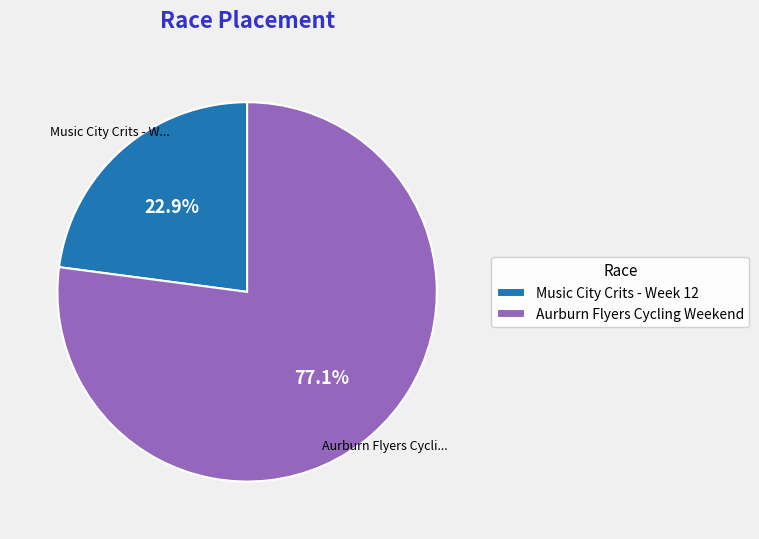

Which slice represents more than half of the pie?

Aurburn Flyers Cycling Weekend